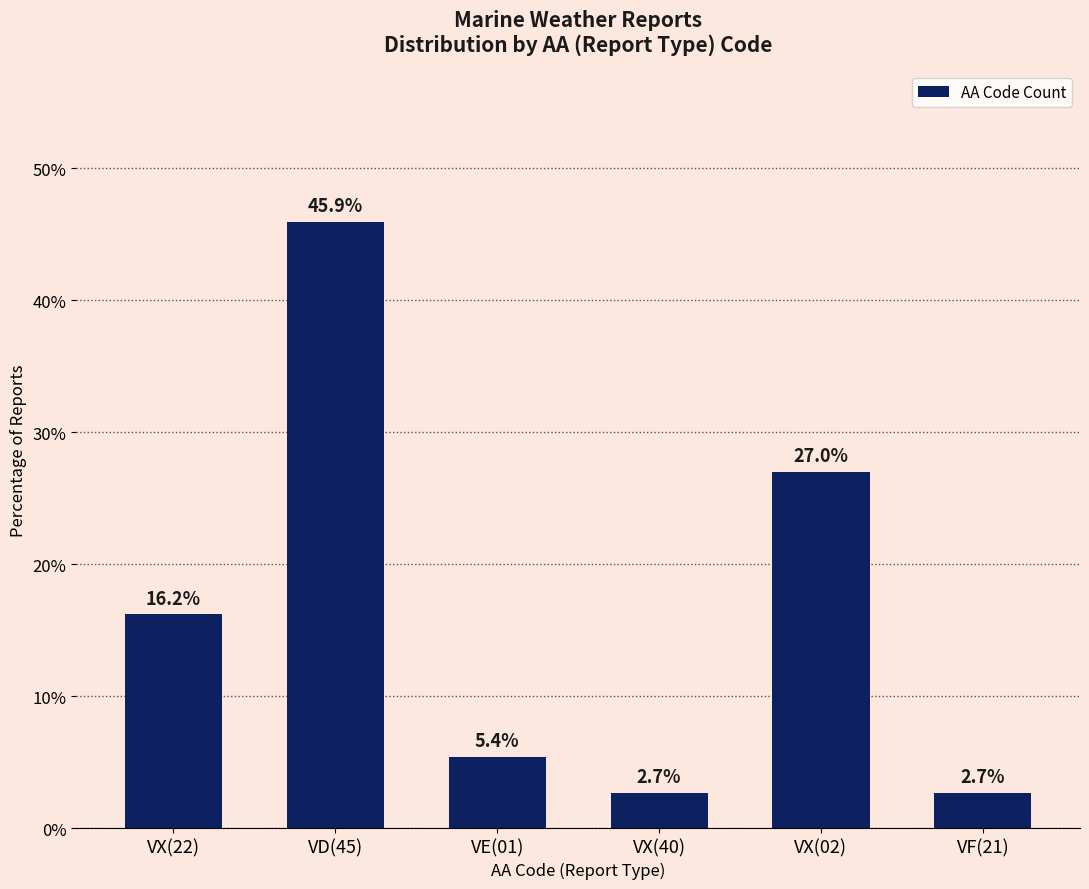

What is the label of the 4th bar from the left?

VX(40)